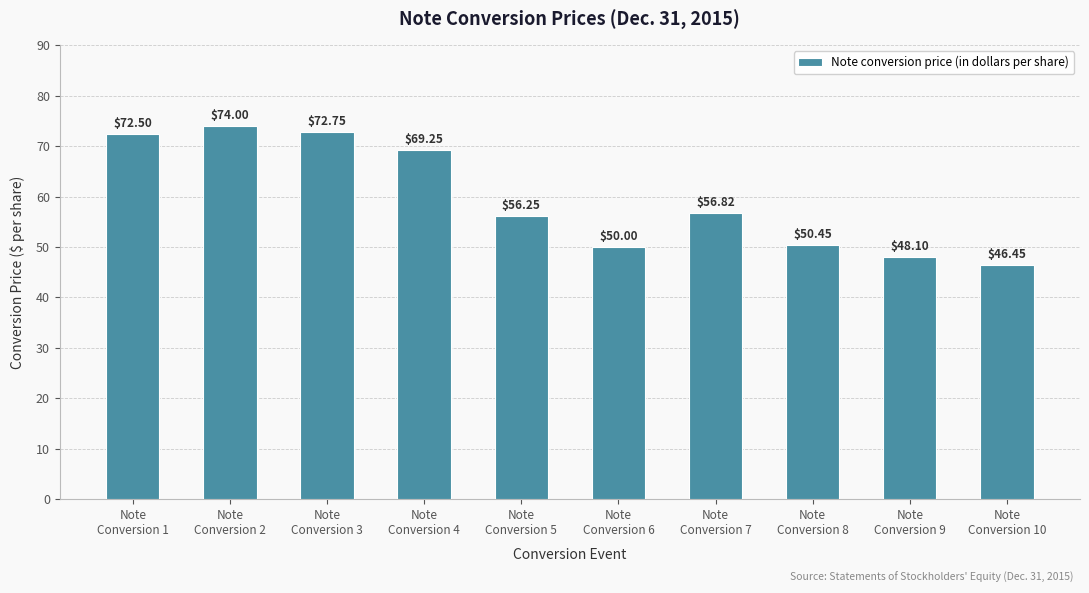

At which label is the value closest to 60?

Note
Conversion 7